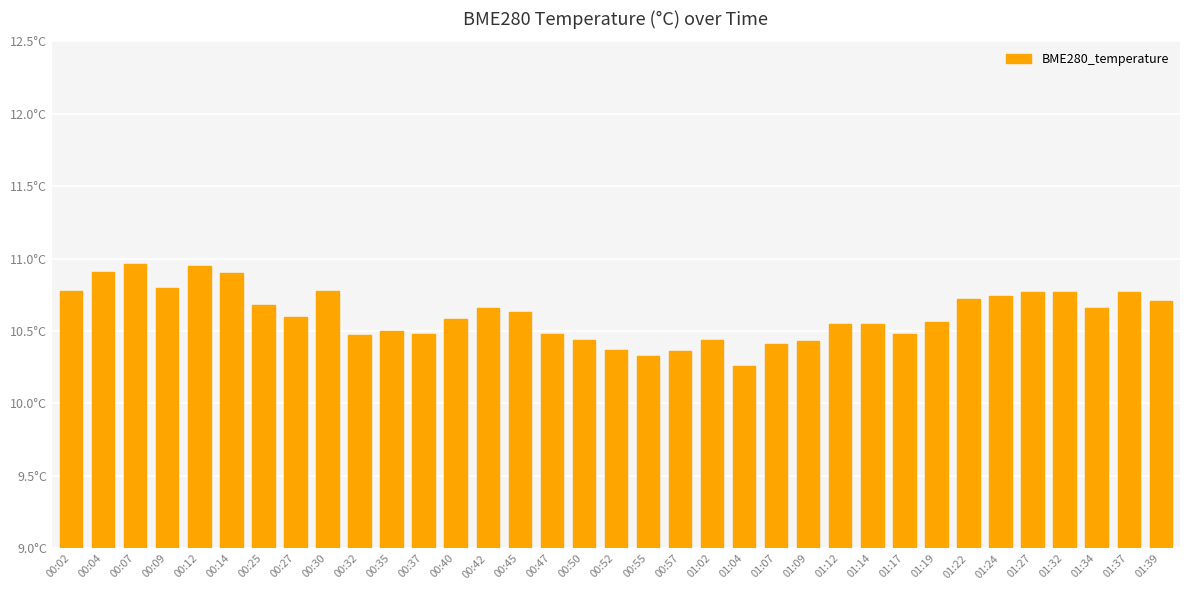

What is the change in value from 00:12 to 01:34?

-0.3